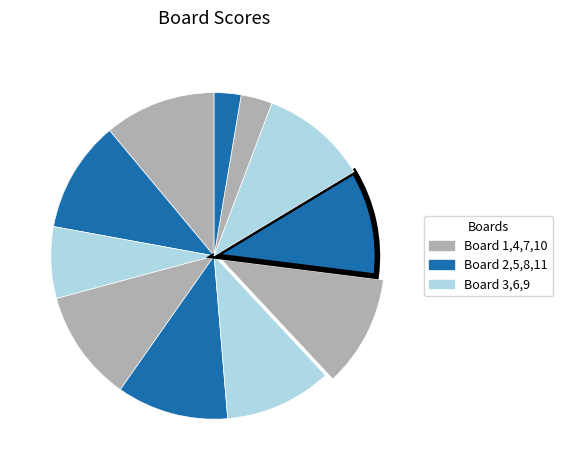

How many segments does this pie chart have?

11